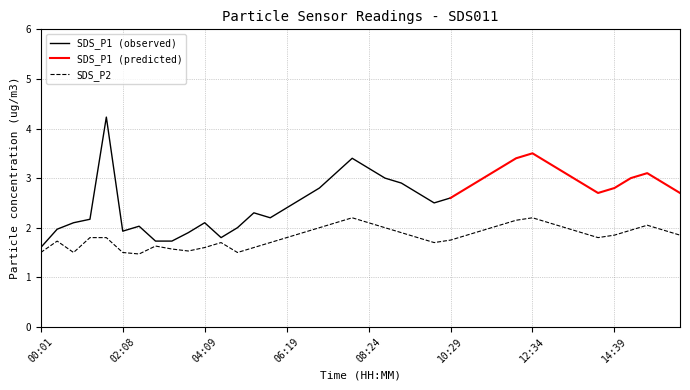

What is the highest value of the SDS_P2 series?

2.2